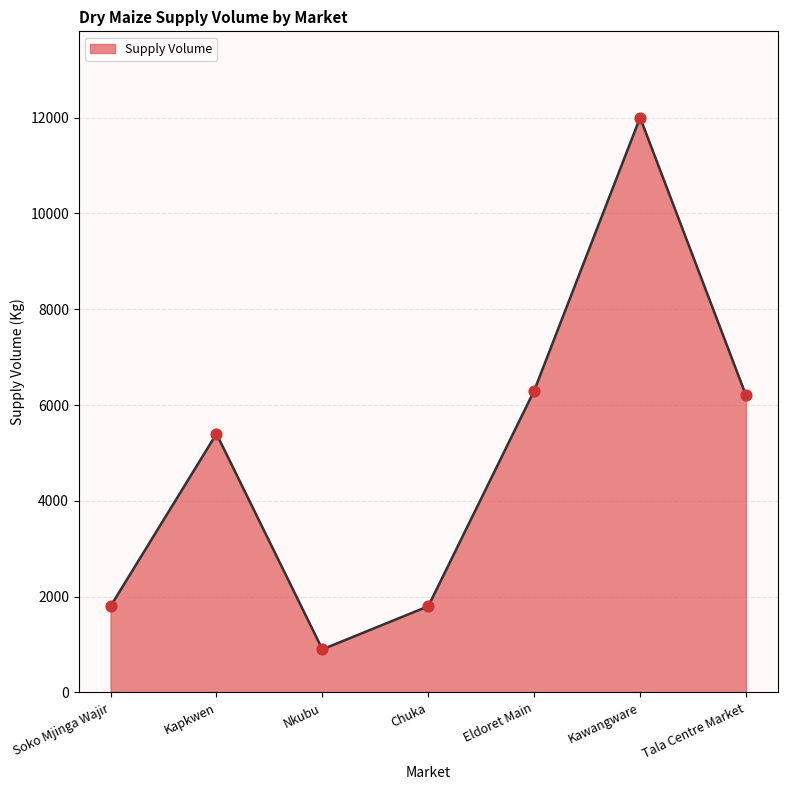

Approximately how many times larger is the value at Tala Centre Market compared to Nkubu?

6.9